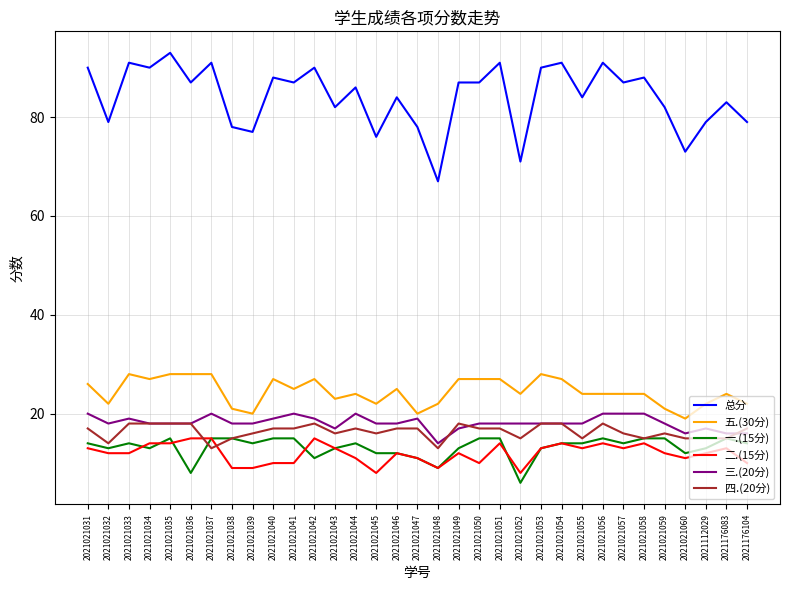

Reading left to right, list all the values displayed in this chart.

总分: 2021021031=90	2021021032=79	2021021033=91	2021021034=90	2021021035=93	2021021036=87	2021021037=91	2021021038=78	2021021039=77	2021021040=88	2021021041=87	2021021042=90	2021021043=82	2021021044=86	2021021045=76	2021021046=84	2021021047=78	2021021048=67	2021021049=87	2021021050=87	2021021051=91	2021021052=71	2021021053=90	2021021054=91	2021021055=84	2021021056=91	2021021057=87	2021021058=88	2021021059=82	2021021060=73	2021112029=79	2021176083=83	2021176104=79
五.(30分): 2021021031=26	2021021032=22	2021021033=28	2021021034=27	2021021035=28	2021021036=28	2021021037=28	2021021038=21	2021021039=20	2021021040=27	2021021041=25	2021021042=27	2021021043=23	2021021044=24	2021021045=22	2021021046=25	2021021047=20	2021021048=22	2021021049=27	2021021050=27	2021021051=27	2021021052=24	2021021053=28	2021021054=27	2021021055=24	2021021056=24	2021021057=24	2021021058=24	2021021059=21	2021021060=19	2021112029=22	2021176083=24	2021176104=22
一.(15分): 2021021031=14	2021021032=13	2021021033=14	2021021034=13	2021021035=15	2021021036=8	2021021037=15	2021021038=15	2021021039=14	2021021040=15	2021021041=15	2021021042=11	2021021043=13	2021021044=14	2021021045=12	2021021046=12	2021021047=11	2021021048=9	2021021049=13	2021021050=15	2021021051=15	2021021052=6	2021021053=13	2021021054=14	2021021055=14	2021021056=15	2021021057=14	2021021058=15	2021021059=15	2021021060=12	2021112029=13	2021176083=15	2021176104=14
二.(15分): 2021021031=13	2021021032=12	2021021033=12	2021021034=14	2021021035=14	2021021036=15	2021021037=15	2021021038=9	2021021039=9	2021021040=10	2021021041=10	2021021042=15	2021021043=13	2021021044=11	2021021045=8	2021021046=12	2021021047=11	2021021048=9	2021021049=12	2021021050=10	2021021051=14	2021021052=8	2021021053=13	2021021054=14	2021021055=13	2021021056=14	2021021057=13	2021021058=14	2021021059=12	2021021060=11	2021112029=12	2021176083=13	2021176104=10
三.(20分): 2021021031=20	2021021032=18	2021021033=19	2021021034=18	2021021035=18	2021021036=18	2021021037=20	2021021038=18	2021021039=18	2021021040=19	2021021041=20	2021021042=19	2021021043=17	2021021044=20	2021021045=18	2021021046=18	2021021047=19	2021021048=14	2021021049=17	2021021050=18	2021021051=18	2021021052=18	2021021053=18	2021021054=18	2021021055=18	2021021056=20	2021021057=20	2021021058=20	2021021059=18	2021021060=16	2021112029=17	2021176083=16	2021176104=16
四.(20分): 2021021031=17	2021021032=14	2021021033=18	2021021034=18	2021021035=18	2021021036=18	2021021037=13	2021021038=15	2021021039=16	2021021040=17	2021021041=17	2021021042=18	2021021043=16	2021021044=17	2021021045=16	2021021046=17	2021021047=17	2021021048=13	2021021049=18	2021021050=17	2021021051=17	2021021052=15	2021021053=18	2021021054=18	2021021055=15	2021021056=18	2021021057=16	2021021058=15	2021021059=16	2021021060=15	2021112029=15	2021176083=15	2021176104=17